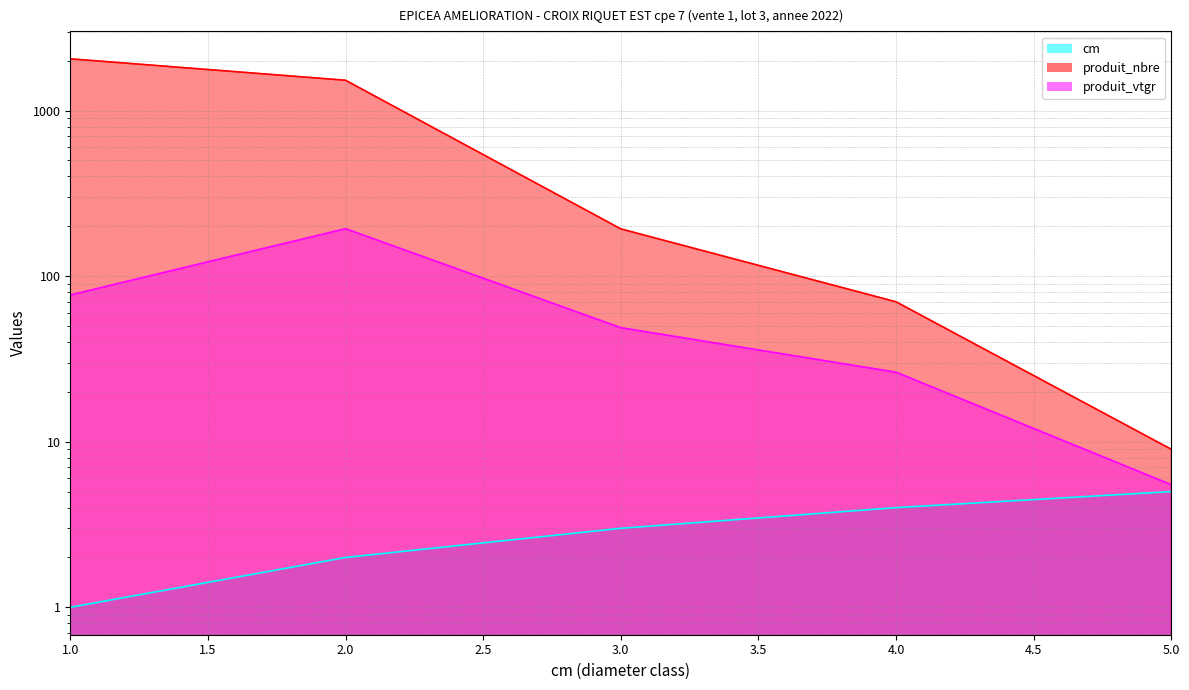

Reading left to right, extract all data points from this chart.

cm: 1=1.0	2=2.0	3=3.0	4=4.0	5=5.0
produit_nbre: 1=2055.0	2=1525.0	3=193.0	4=70.0	5=9.0
produit_vtgr: 1=76.9	2=193.5	3=48.8	4=26.3	5=5.5